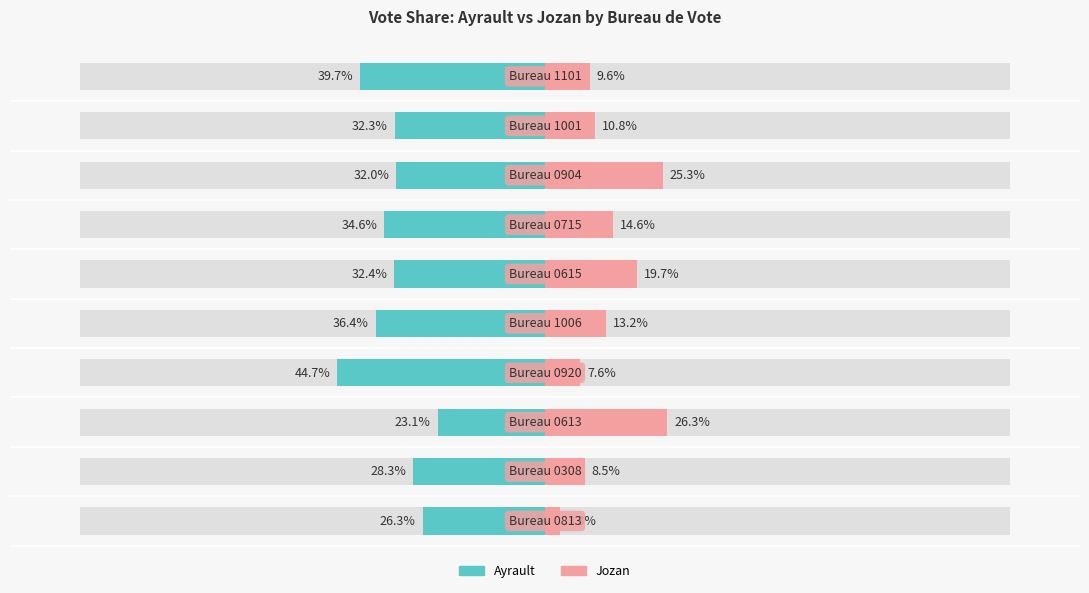

Which series has the widest spread of values?

Jozan share